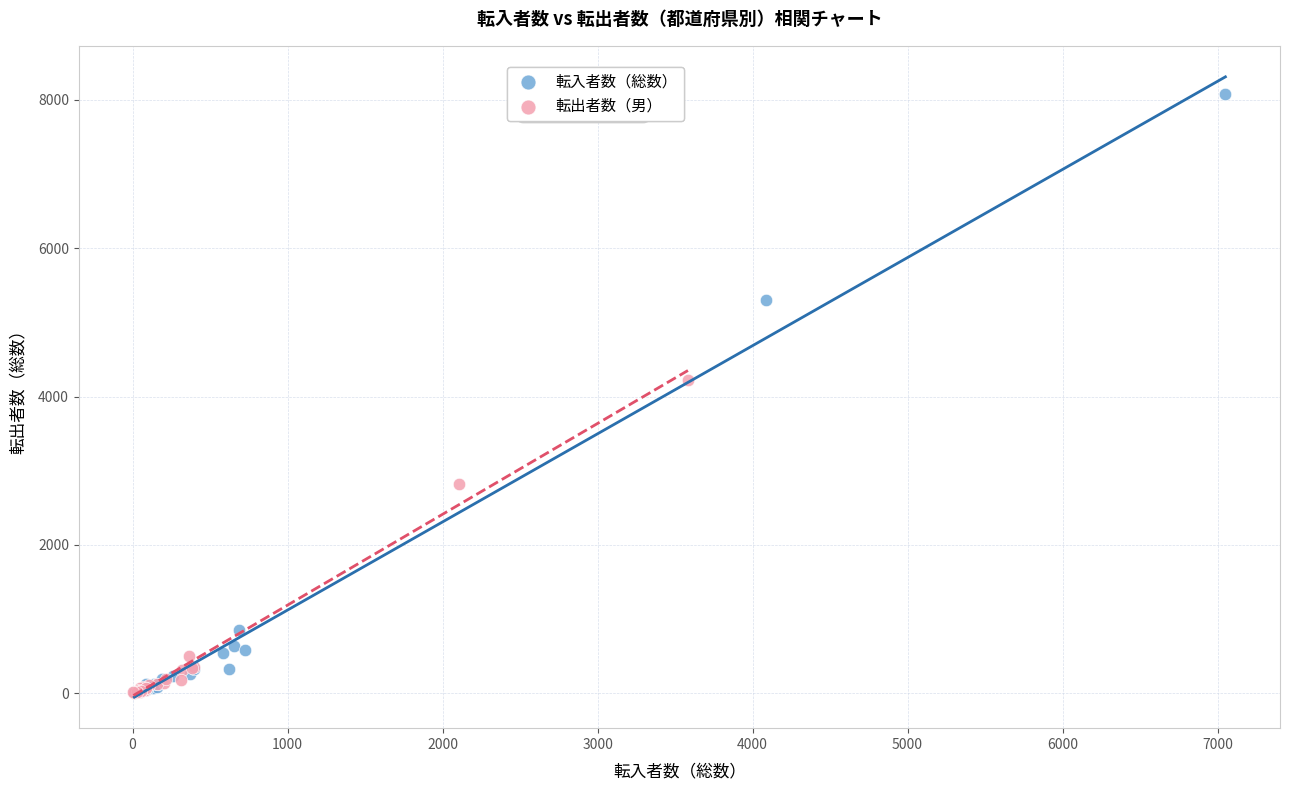

Which series has the widest spread of Y values?

転入者数（総数）